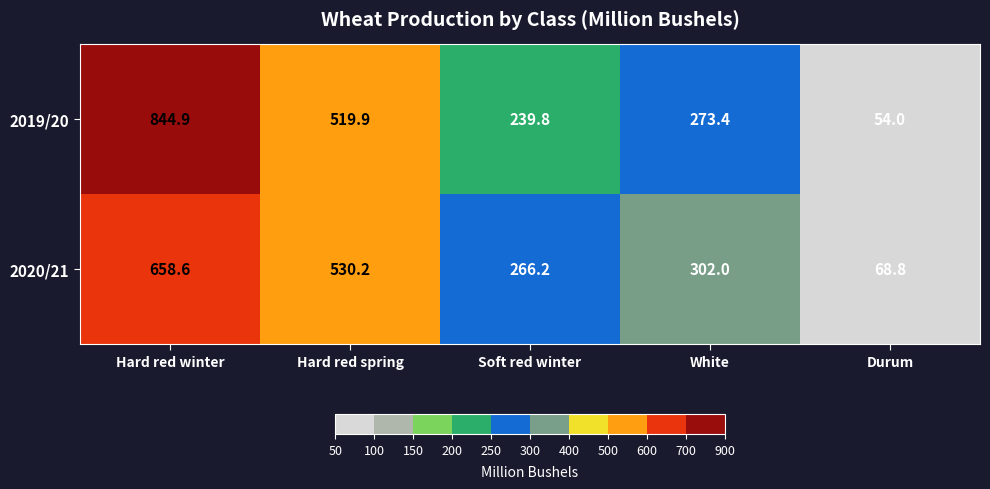

List the series in order of their overall mean, lowest first.

2020/21, 2019/20